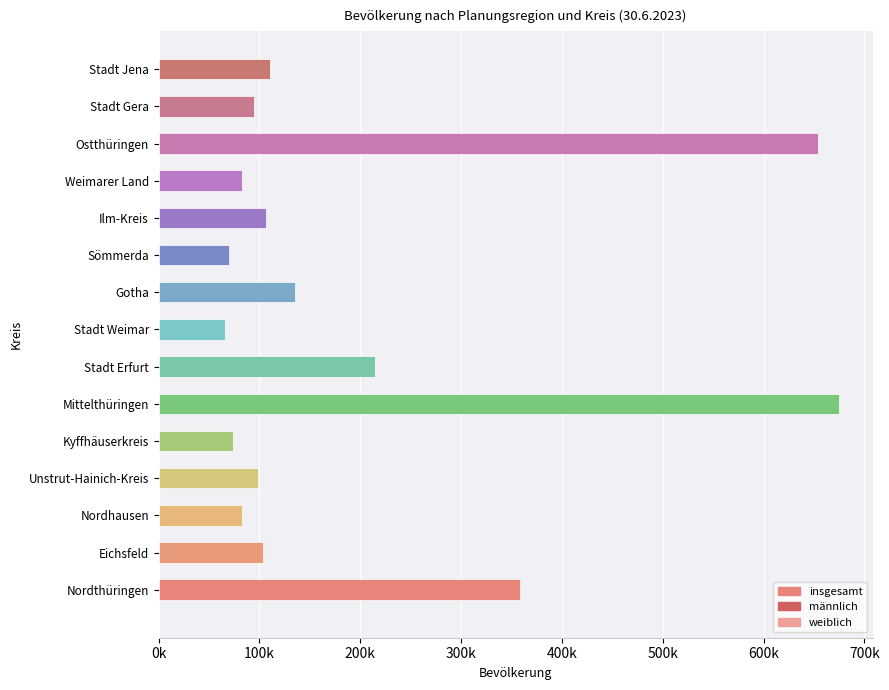

Does the chart contain any negative values?

No